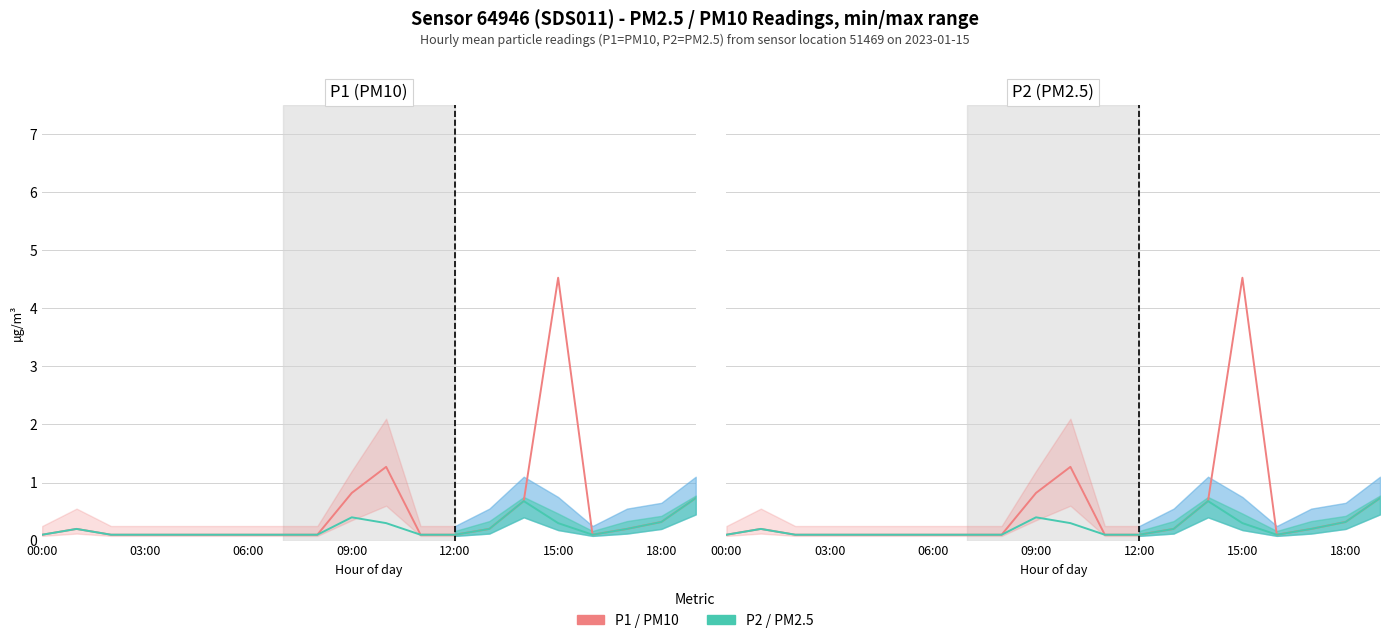

True or false: P2 (PM2.5) and P1 (PM10) intersect in this chart.

False